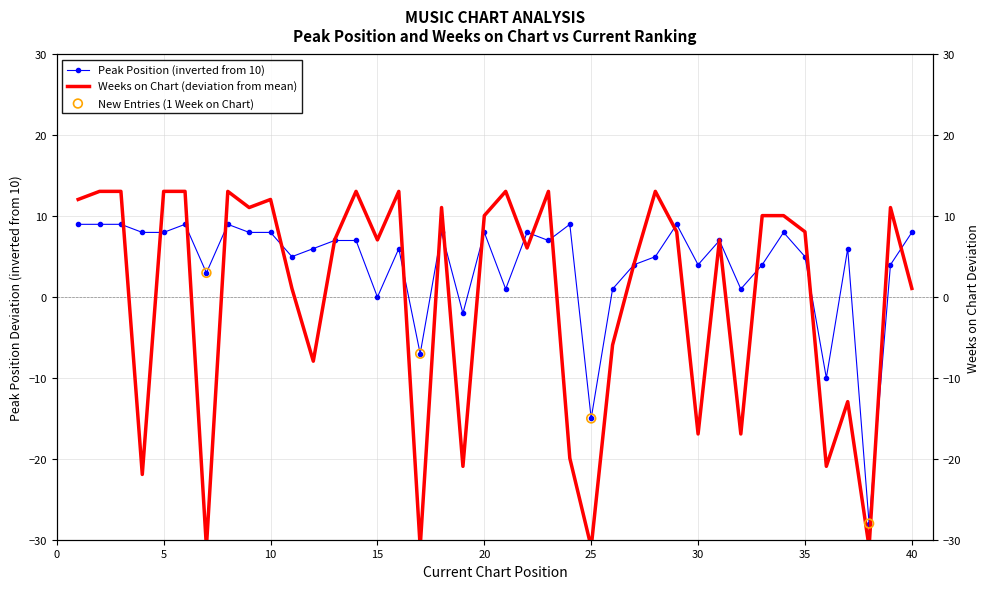

Which series reaches the minimum Y coordinate?

Weeks on Chart